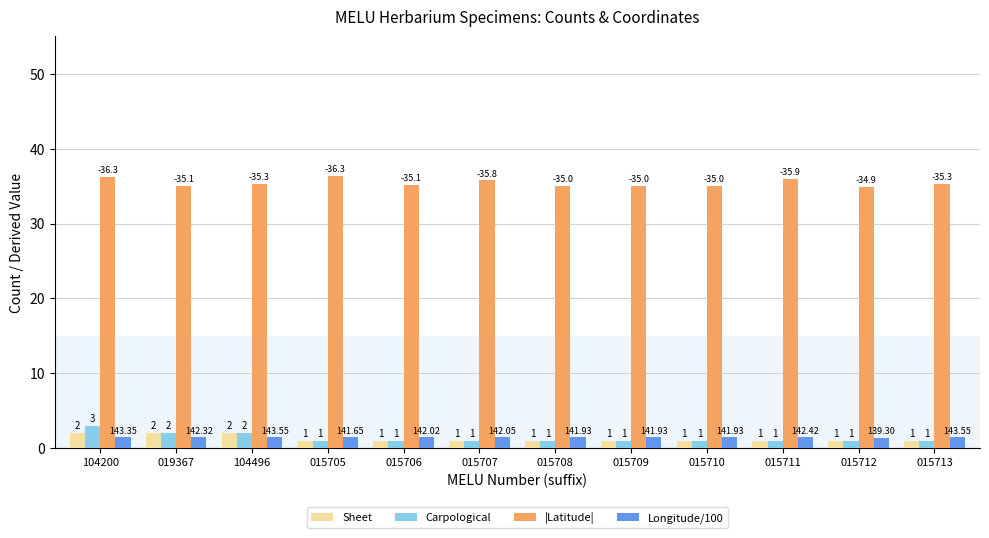

Does the chart contain stacked bars?

No